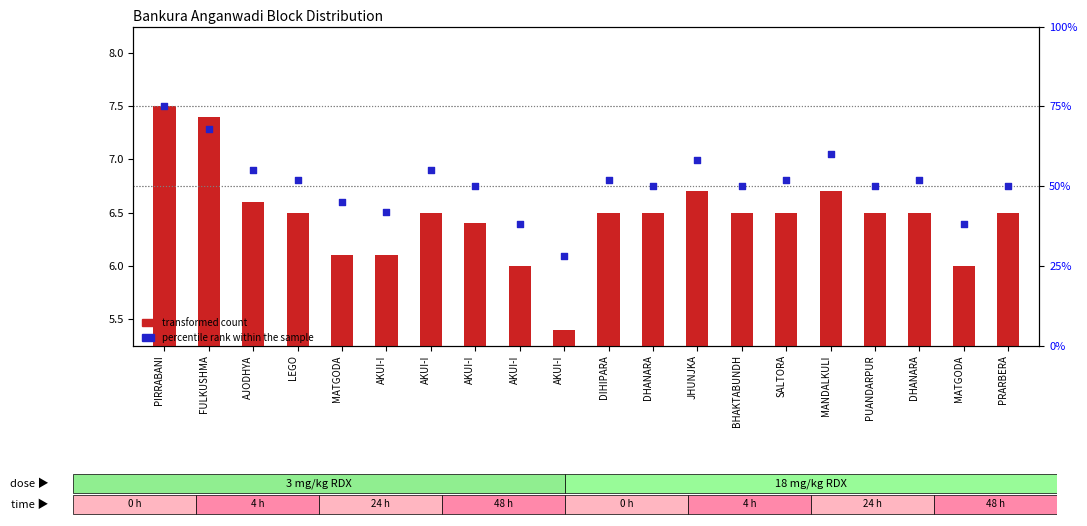

At which category is the sum across all series the highest?

PIRRABANI